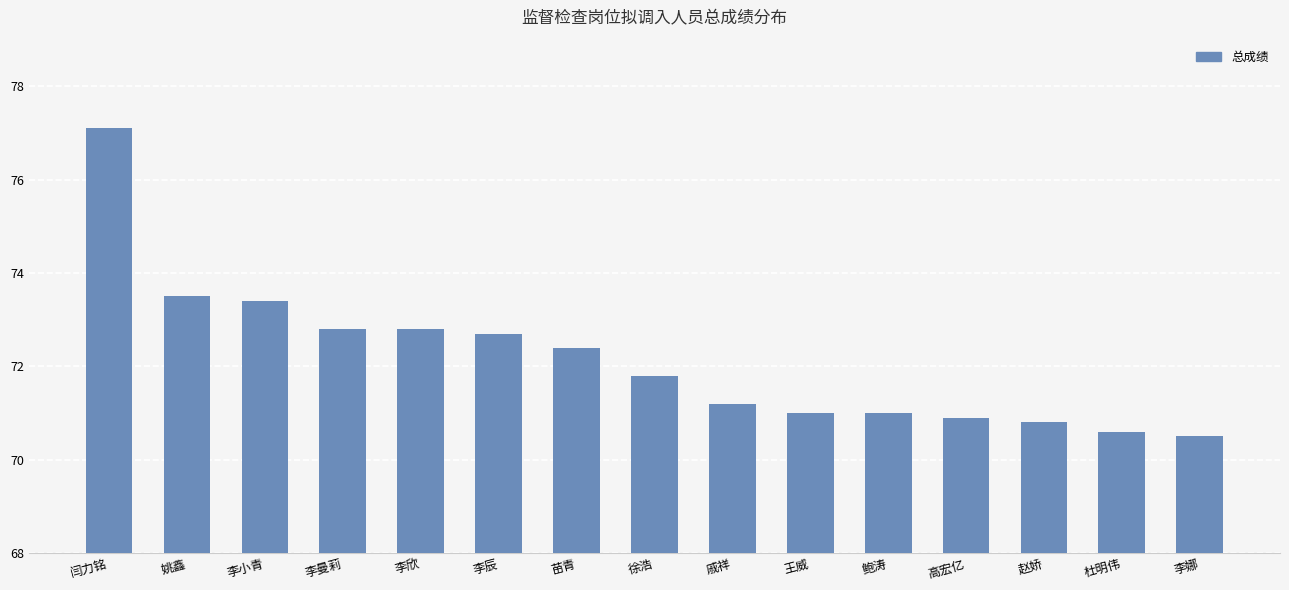

What is the maximum value shown in the chart?

77.1